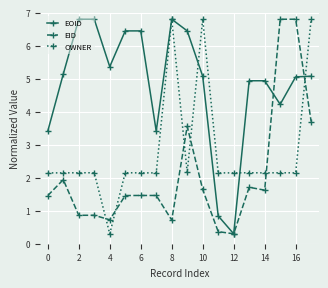

True or false: EID and OWNER cross at least once.

True